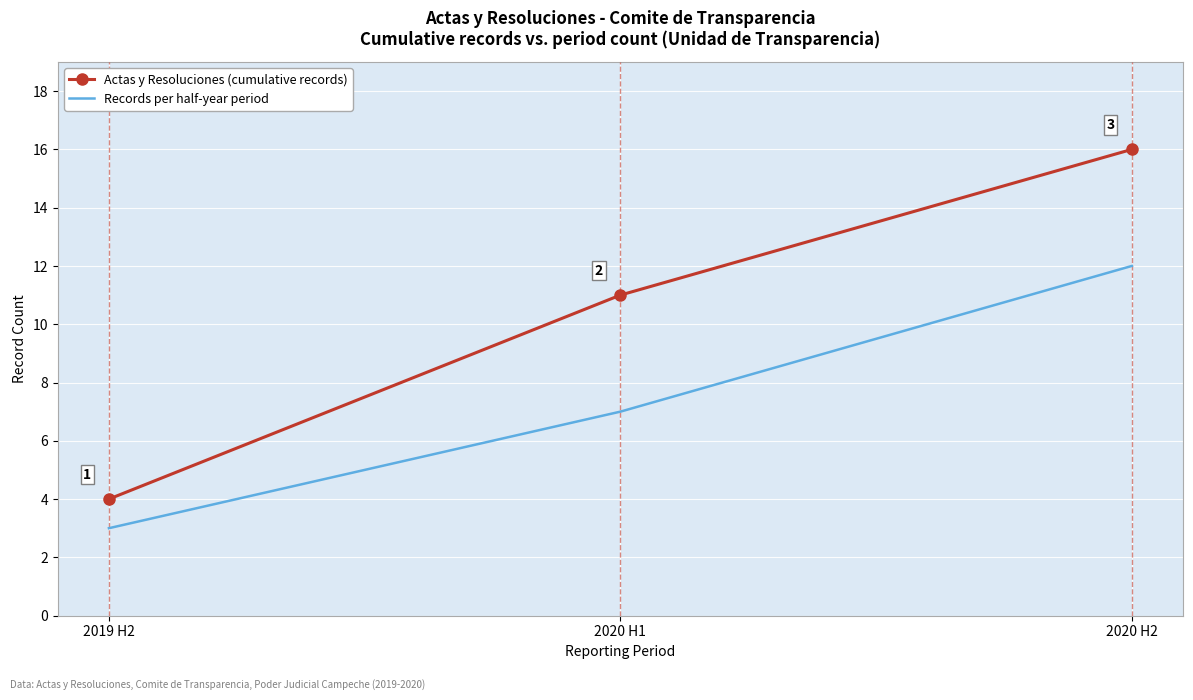

Which label corresponds to the smallest value in the chart?

2019 H2